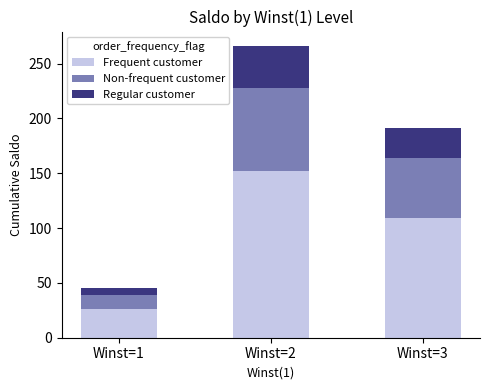

What is the total value across all series at Winst=2?

266